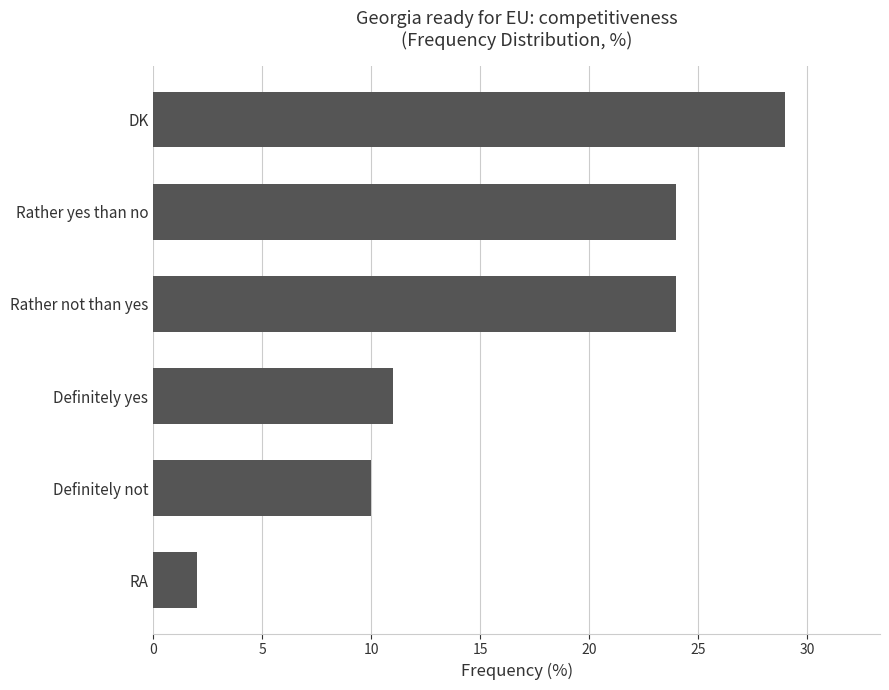

What is the average value?

17